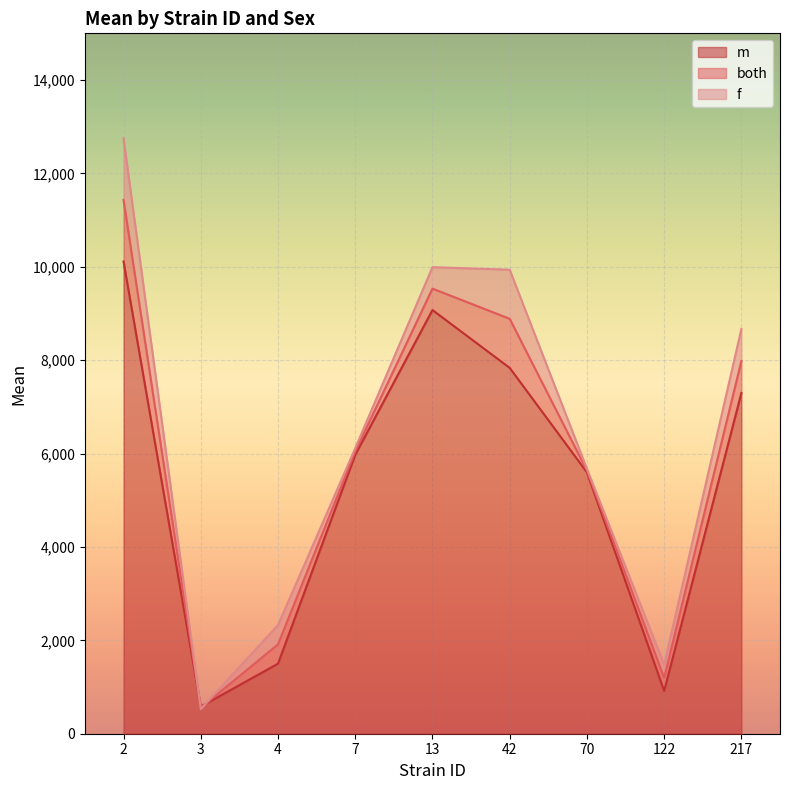

True or false: m has a value of 7835.6 at 42.

True